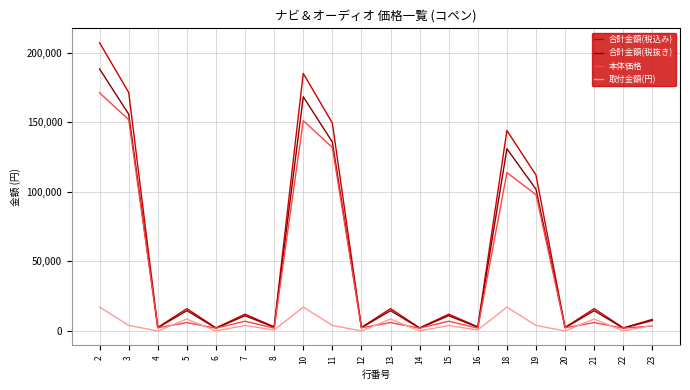

Rank the series by their maximum value, from lowest to highest.

取付金額(円), 本体価格, 合計金額(税抜き), 合計金額(税込み)